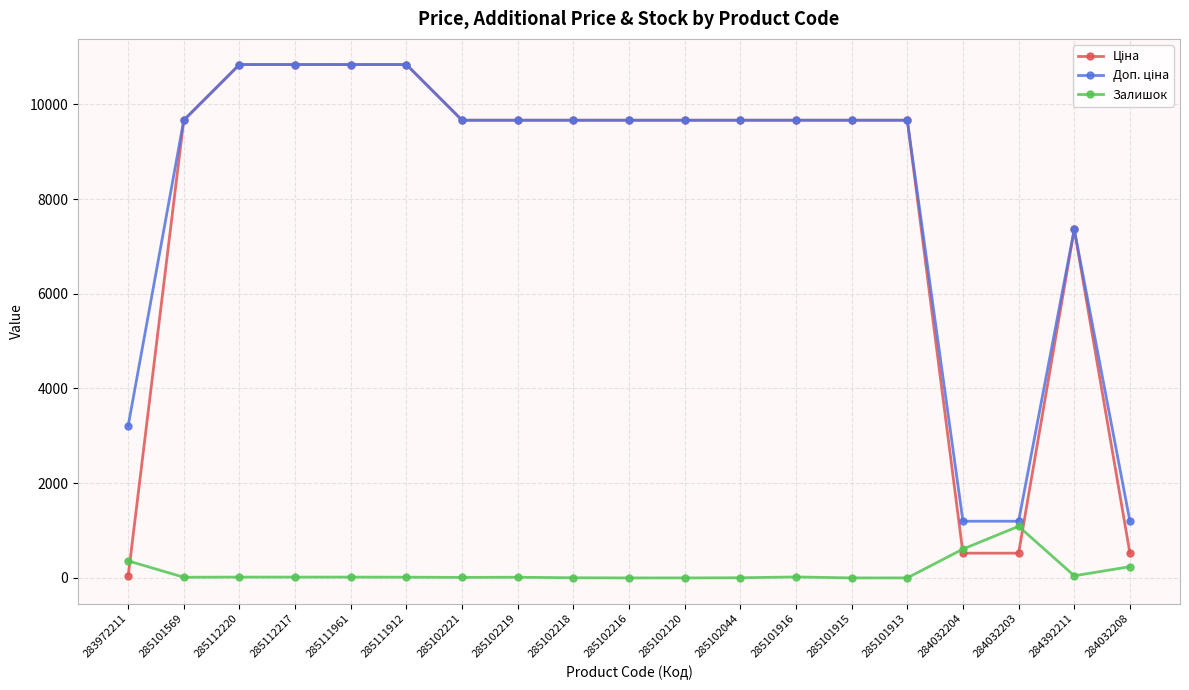

What is the label of the 9th point from the right?

285102120